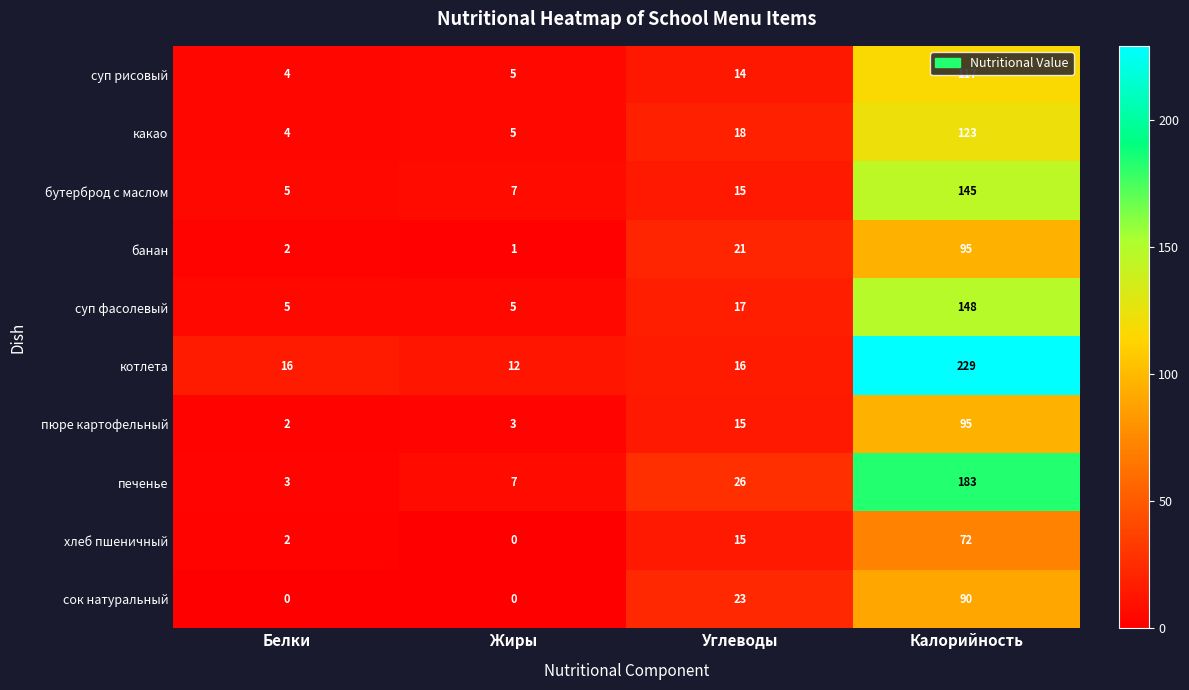

What is the sum of the печенье values at Калорийность and Белки?

186